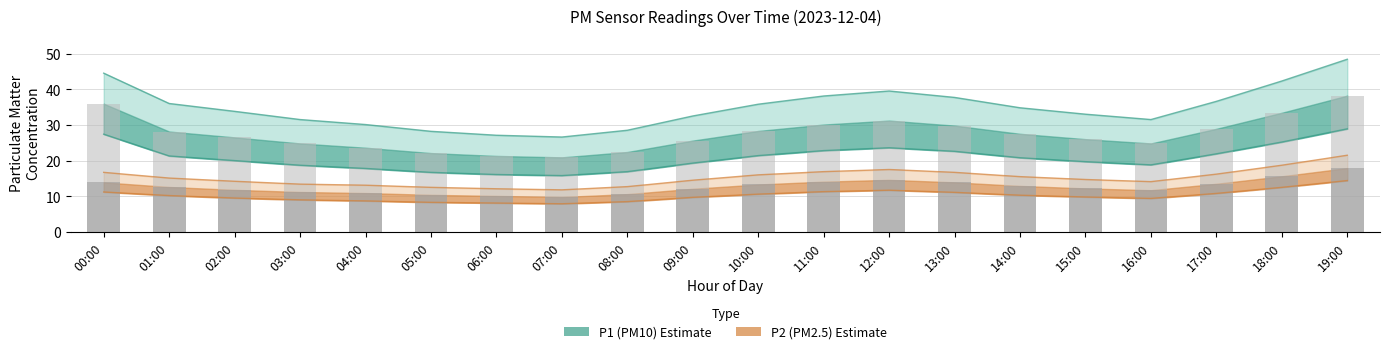

Which has a higher value, 02:00 or 17:00?

17:00